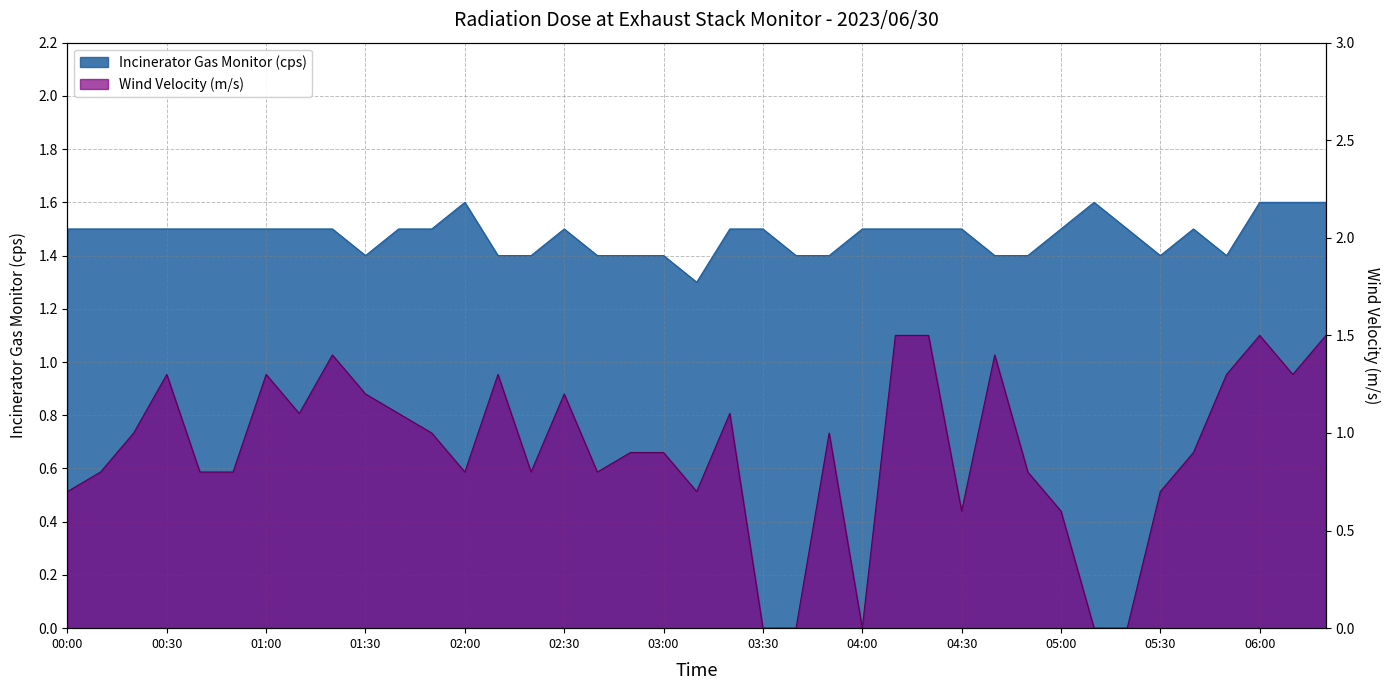

Where is the first local maximum for Incinerator Gas Monitor (cps)?

02:00